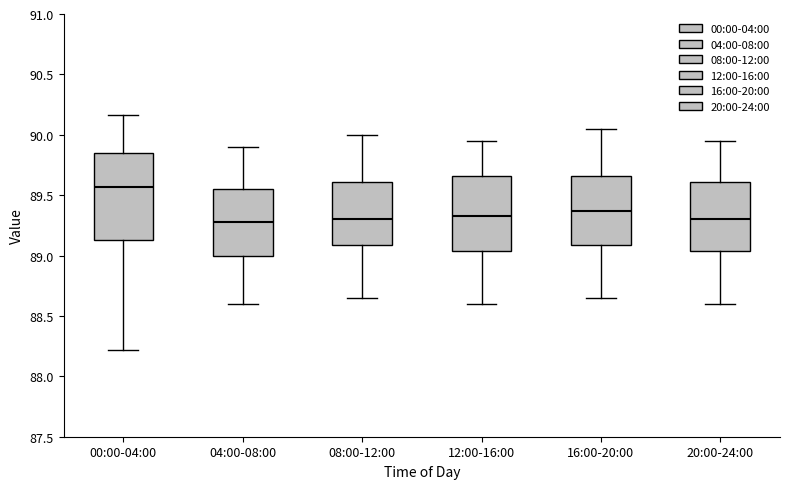

Reading left to right, transcribe this box plot: for each box, give where its median line is, the range the box spans, and where its two whiskers end, as read against the y-axis. The values are not printed on the chart, so give them approximately, as read against the axis.

00:00-04:00: median 89.55, box 89.15 to 89.85, whiskers 88.20 to 90.15
04:00-08:00: median 89.30, box 89.00 to 89.55, whiskers 88.60 to 89.90
08:00-12:00: median 89.30, box 89.10 to 89.60, whiskers 88.65 to 90.00
12:00-16:00: median 89.35, box 89.05 to 89.65, whiskers 88.60 to 89.95
16:00-20:00: median 89.35, box 89.10 to 89.65, whiskers 88.65 to 90.05
20:00-24:00: median 89.30, box 89.05 to 89.60, whiskers 88.60 to 89.95